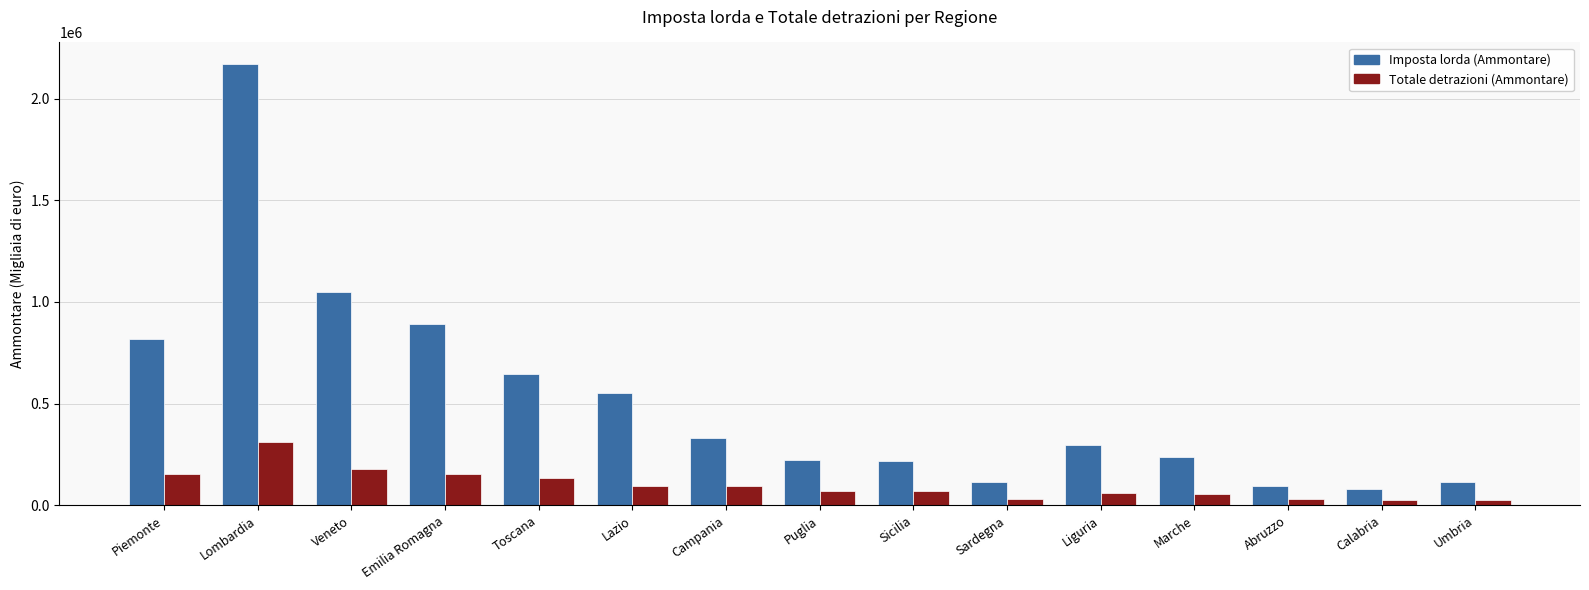

What is the smallest value displayed?

26779